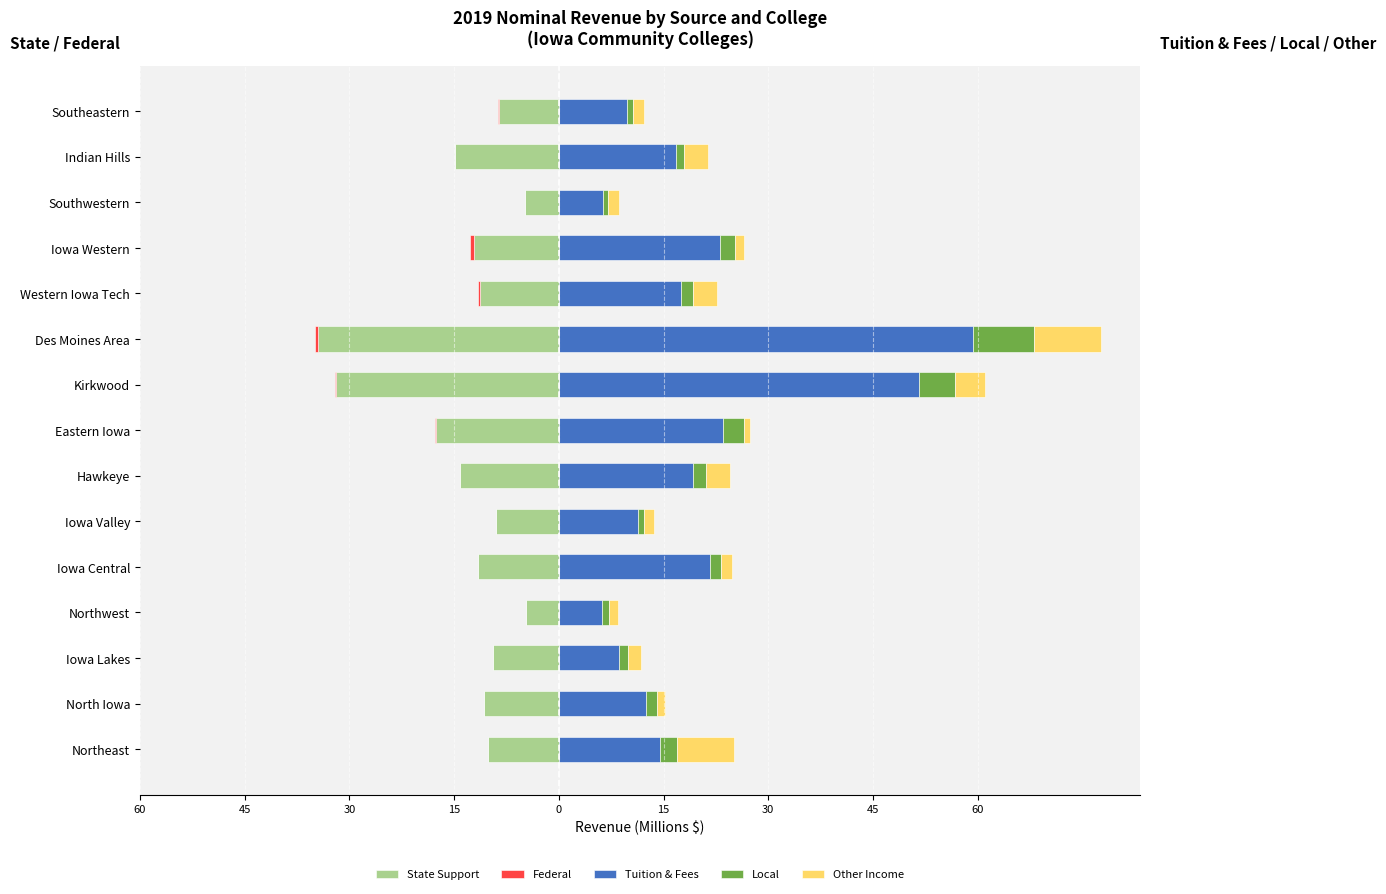

Read the State Support value at Northeast.

-10.1